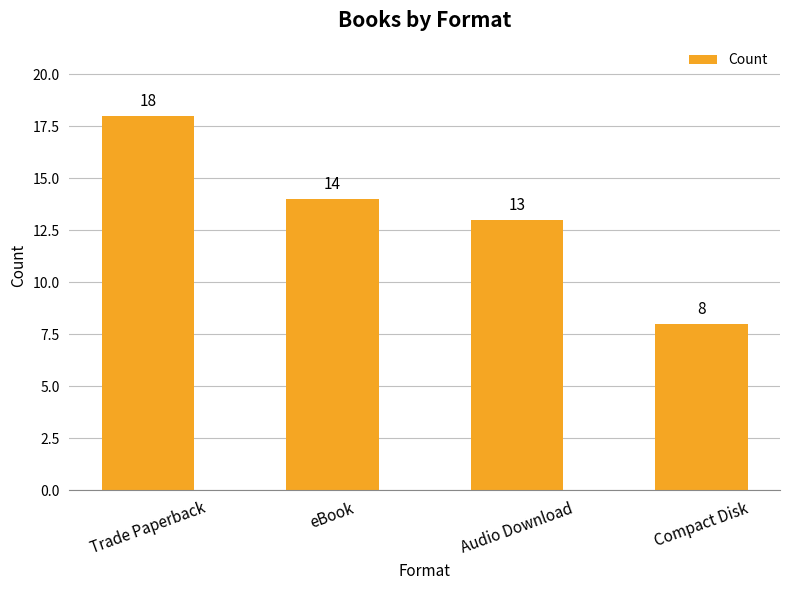

What is the maximum value shown in the chart?

18